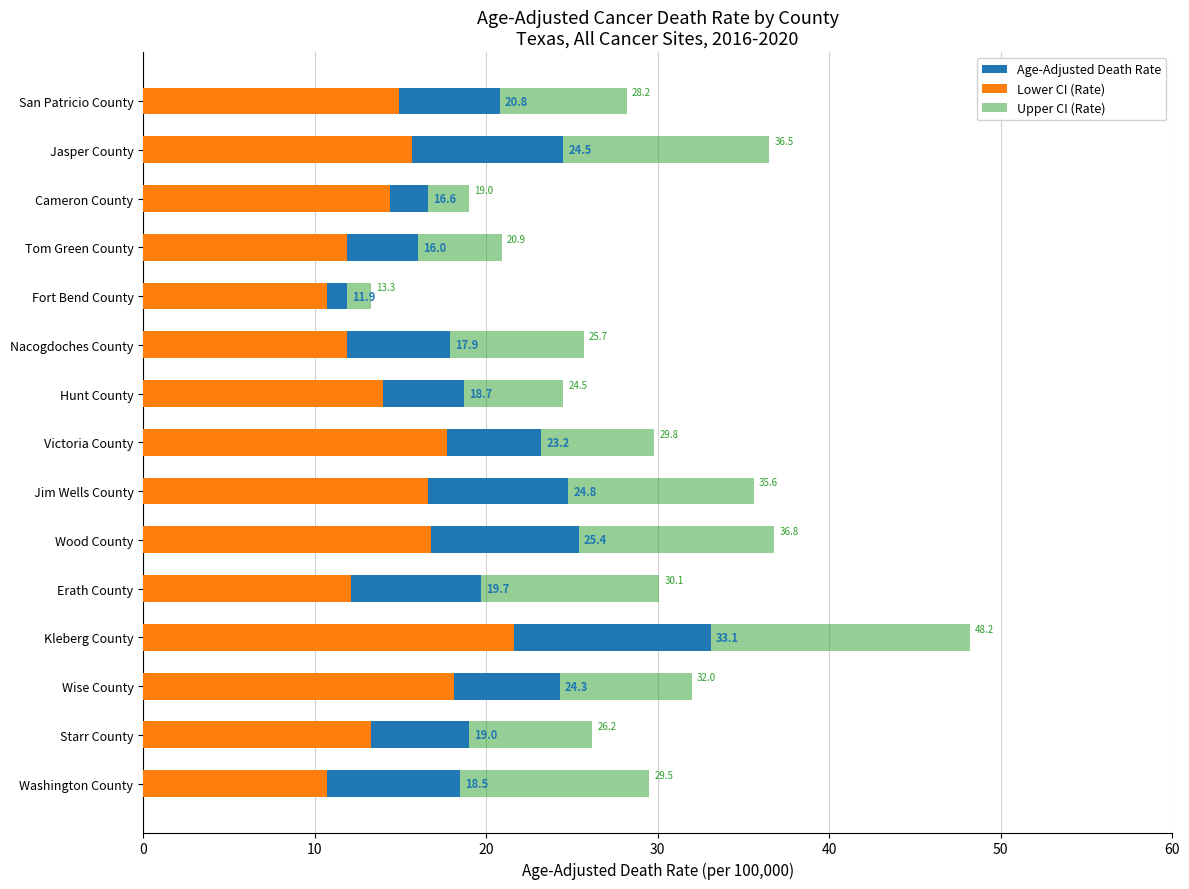

What is the maximum value for Upper CI (Rate)?

48.2